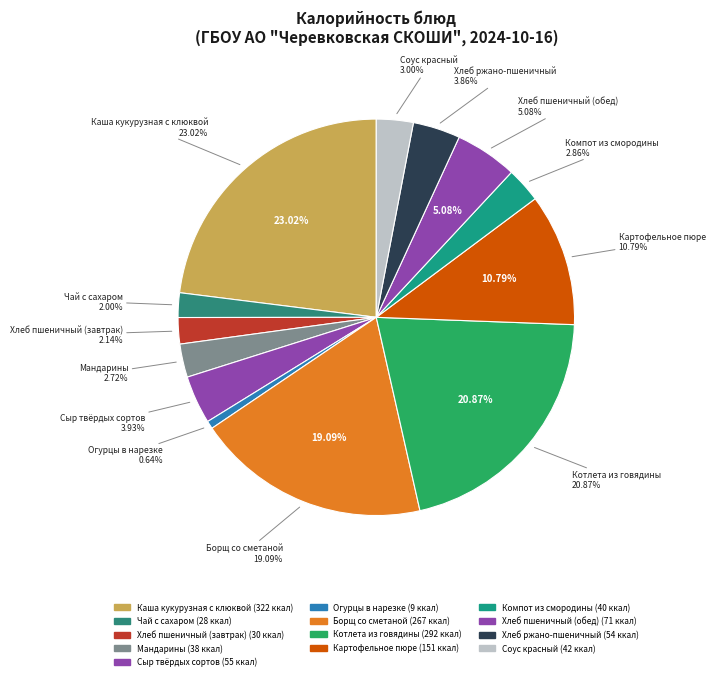

What portion of the pie excludes Сыр твёрдых сортов?

96.1%